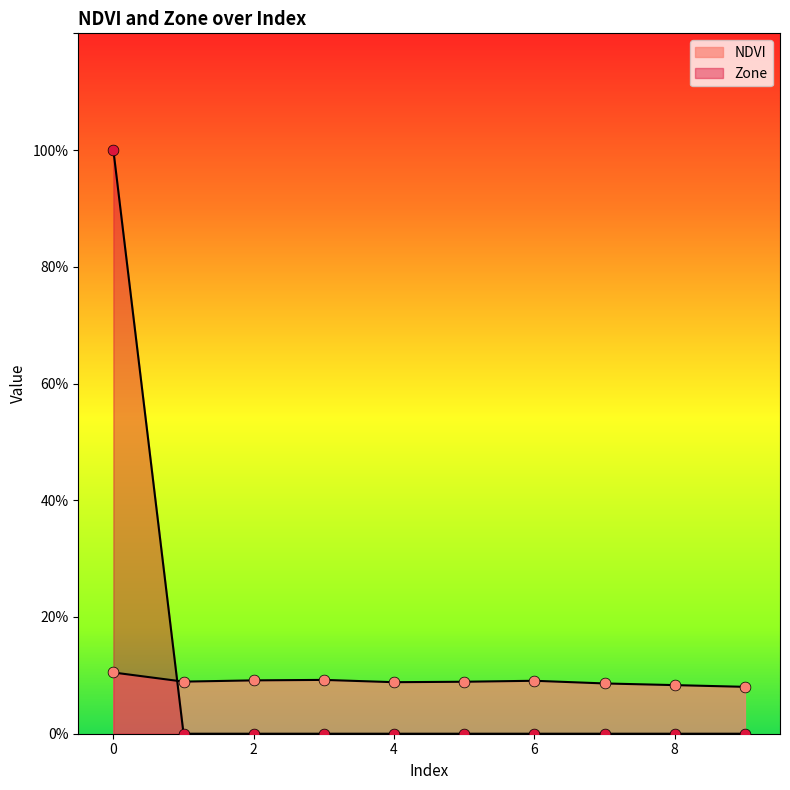

What are all the series names shown in the legend?

NDVI, Zone